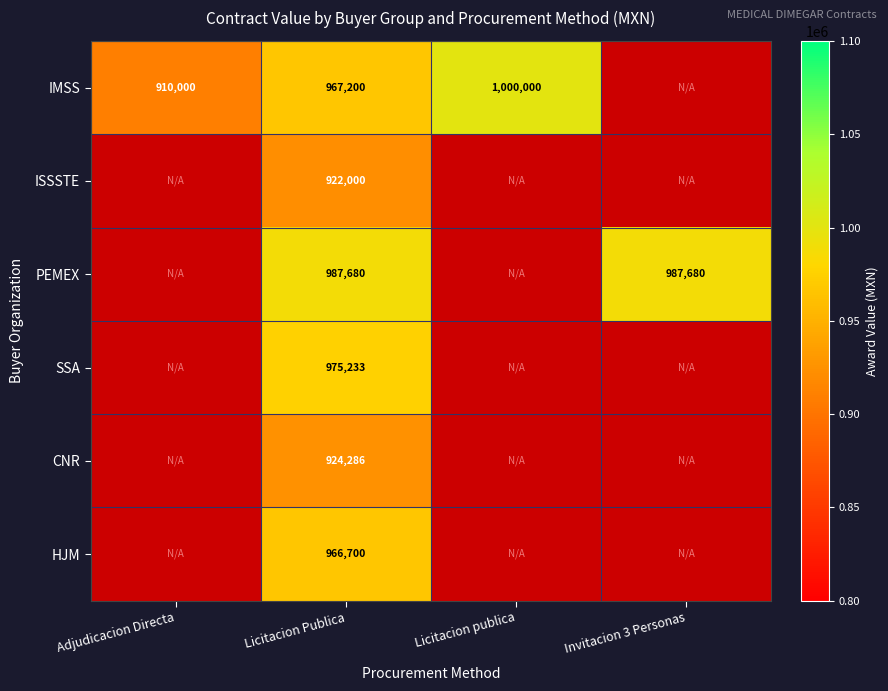

What is the minimum value shown in the chart?

910000.0